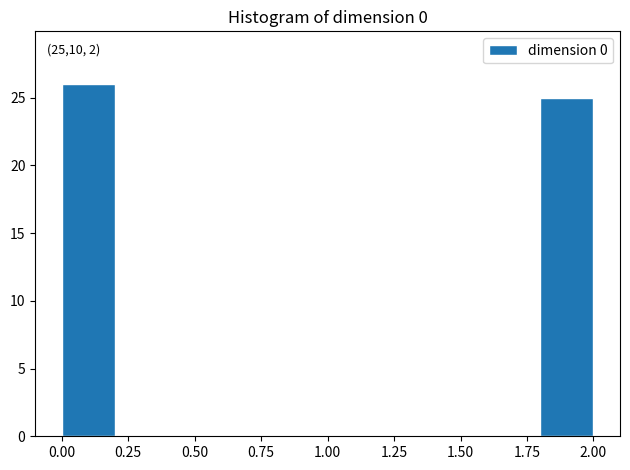

Which range on the x-axis has the tallest bar?

0.0 to 0.2